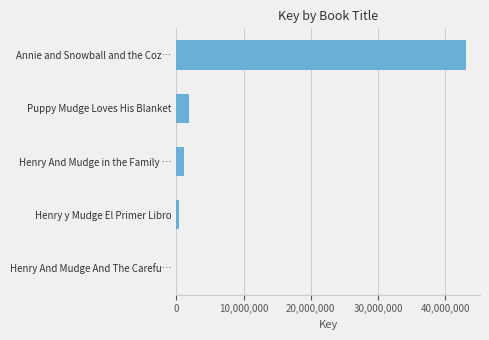

Where is the data nearest to the value 21520120?

Puppy Mudge Loves His Blanket